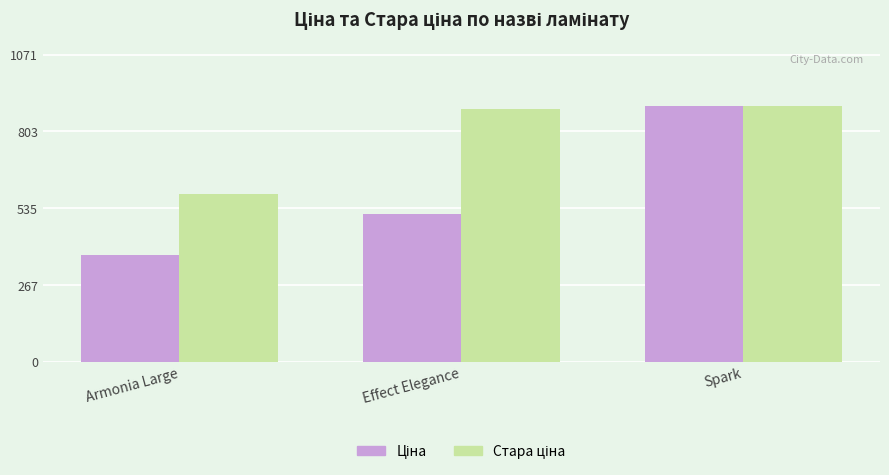

What is the difference between the highest and lowest values at Effect Elegance?

365.3